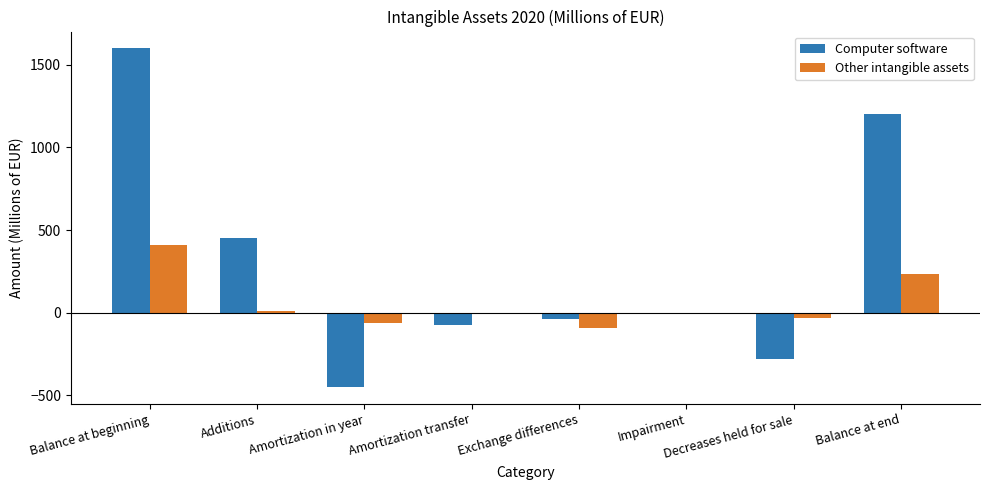

How many data points in Computer software are above -6?

3